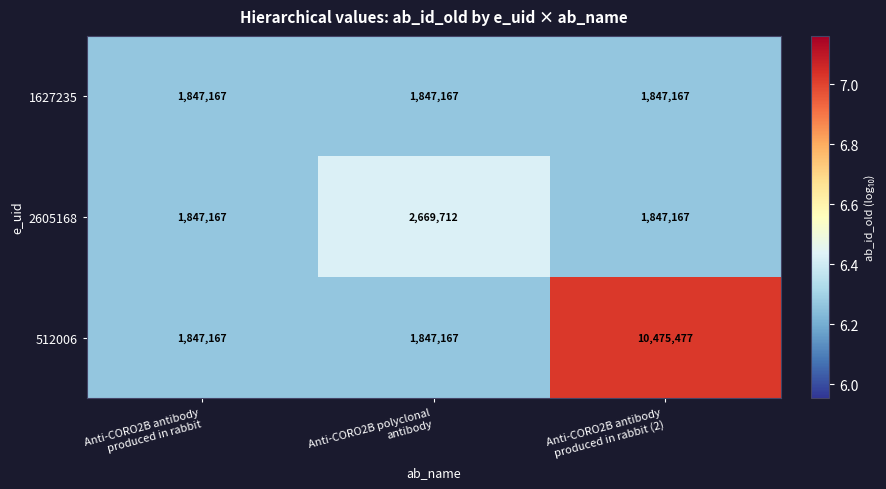

Which series has the largest total across all categories?

512006